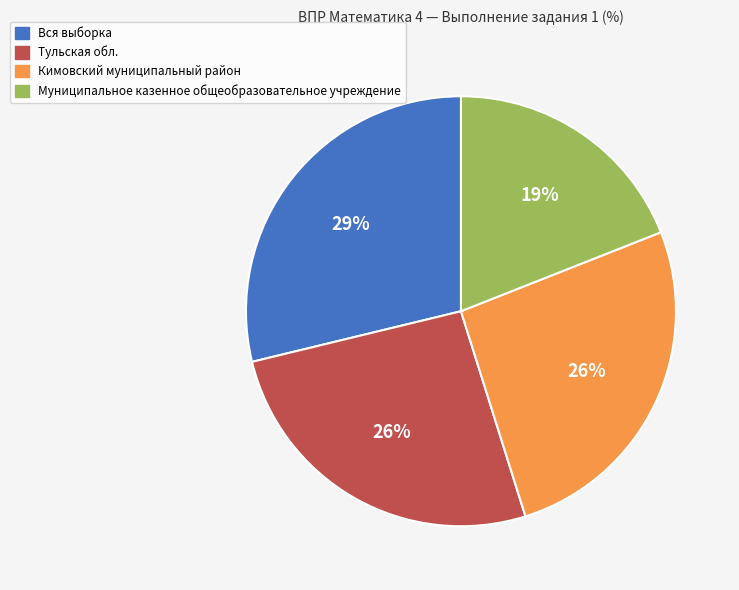

Is it true that Кимовский муниципальный район is 31% of the pie?

False